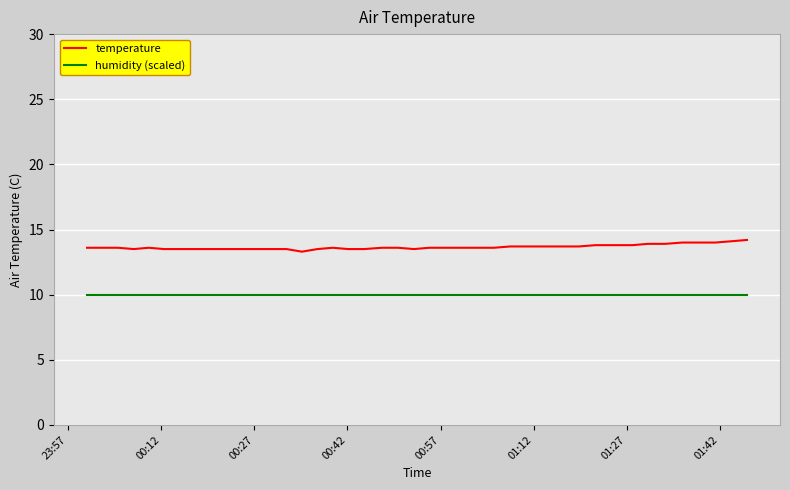

List the series in order of their peak value, lowest first.

humidity (scaled), temperature